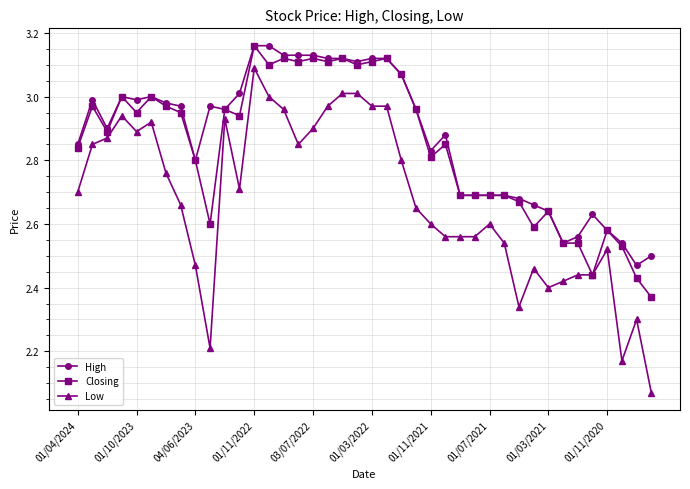

Rank the series by their average value, from lowest to highest.

Low, Closing, High